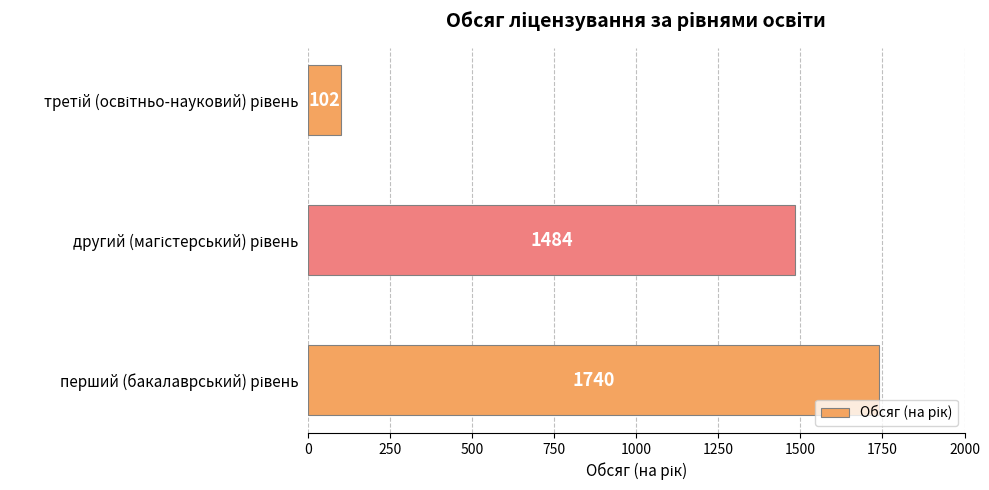

What is the smallest value displayed?

102